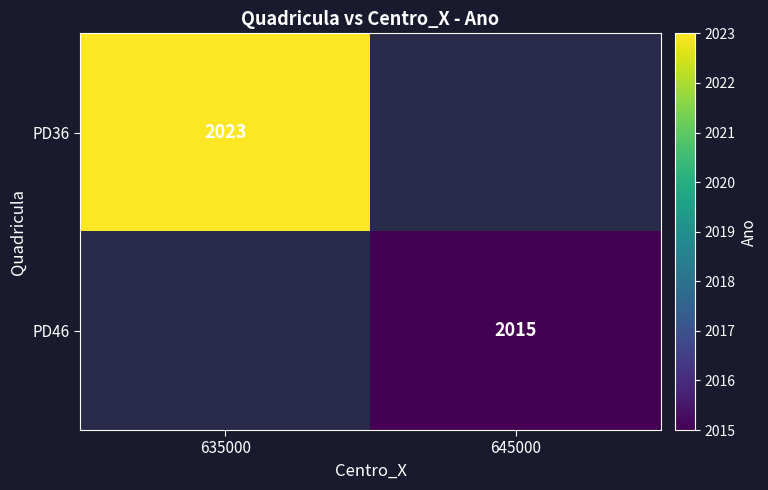

What is the minimum value shown in the chart?

2015.0